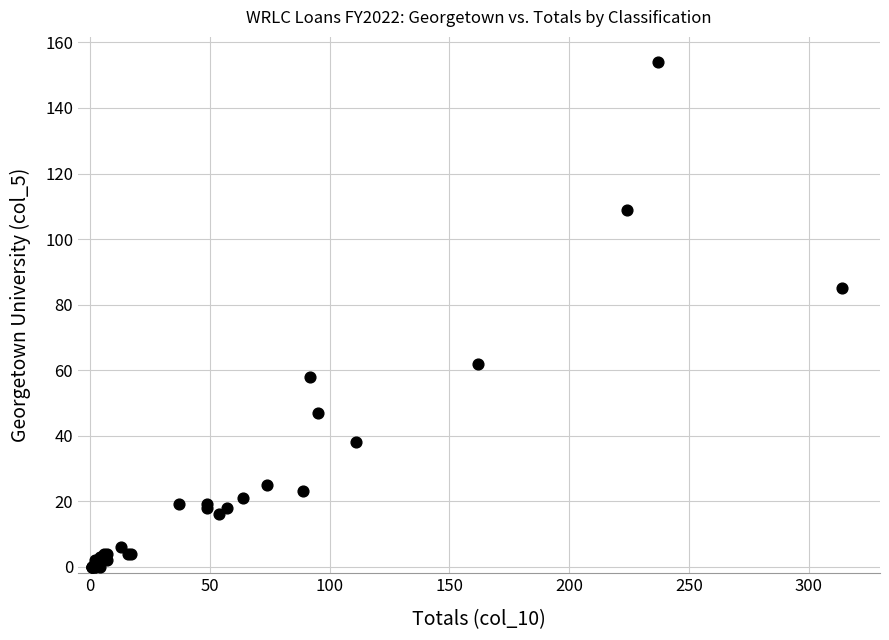

What Y value in the scatter plot is closest to 77?

85